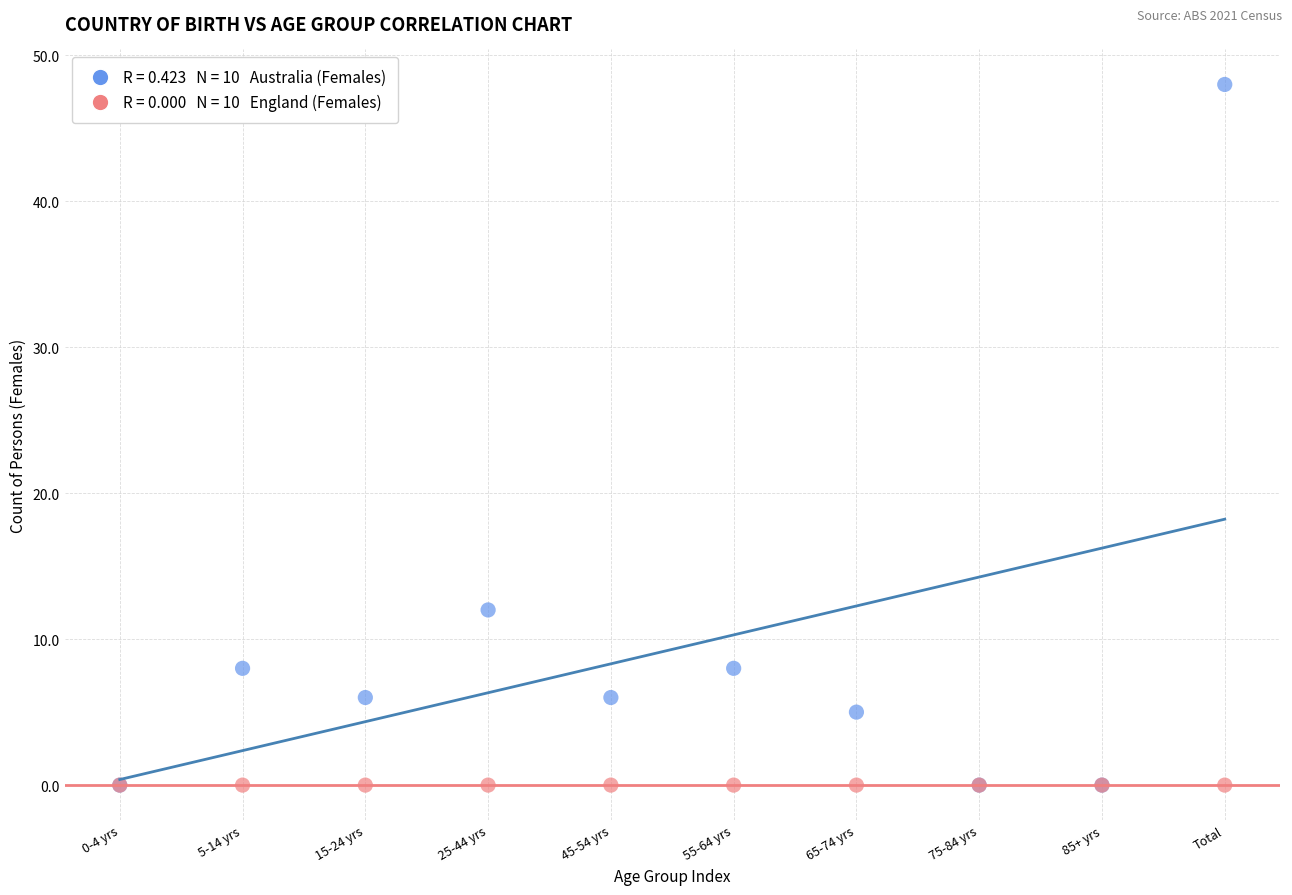

Across all series, what Y value is closest to 24?

12